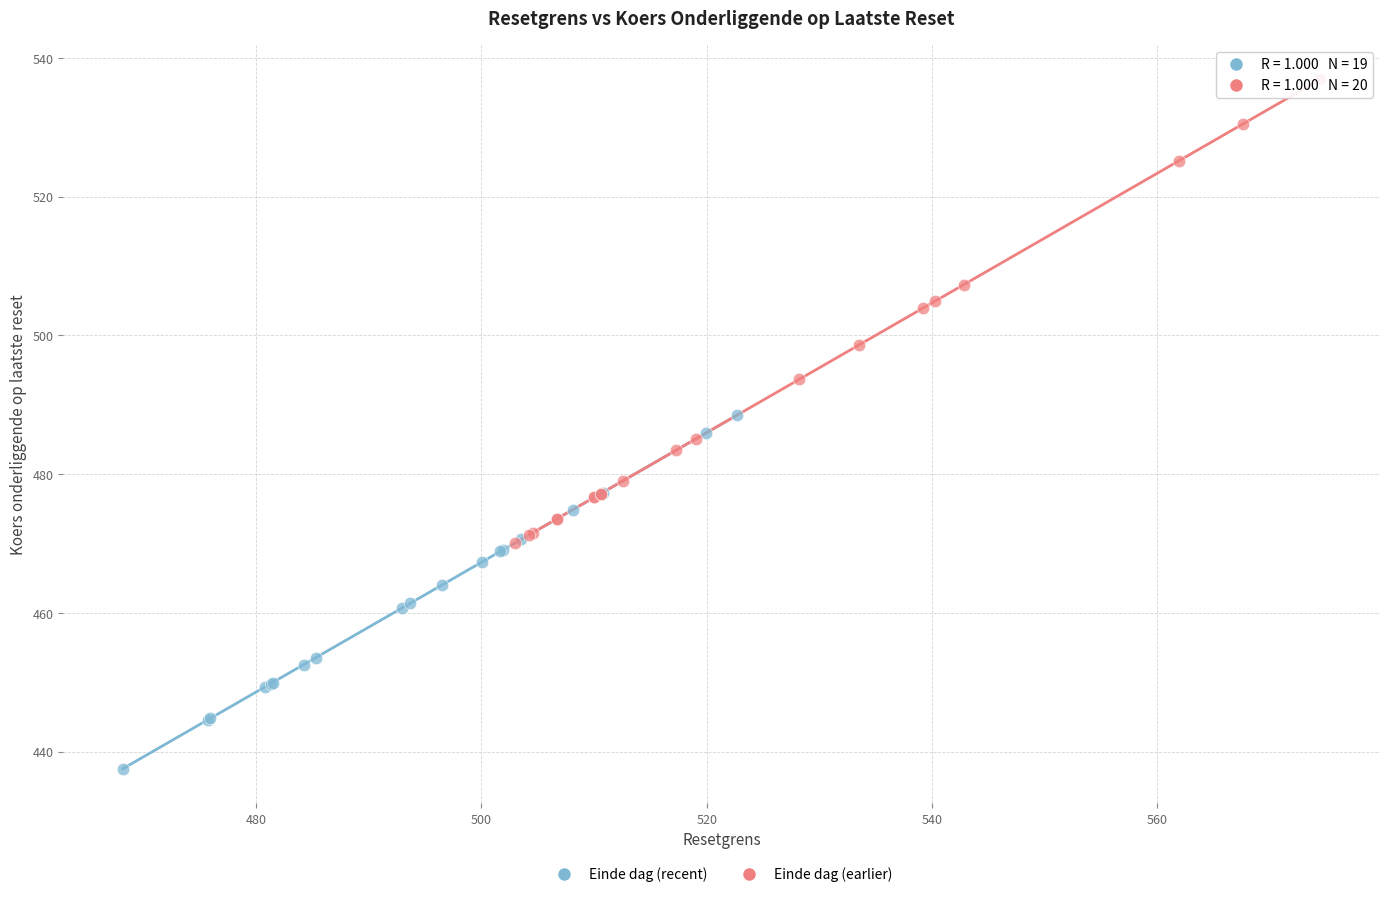

Which series contains the highest Y value?

Einde dag (earlier)